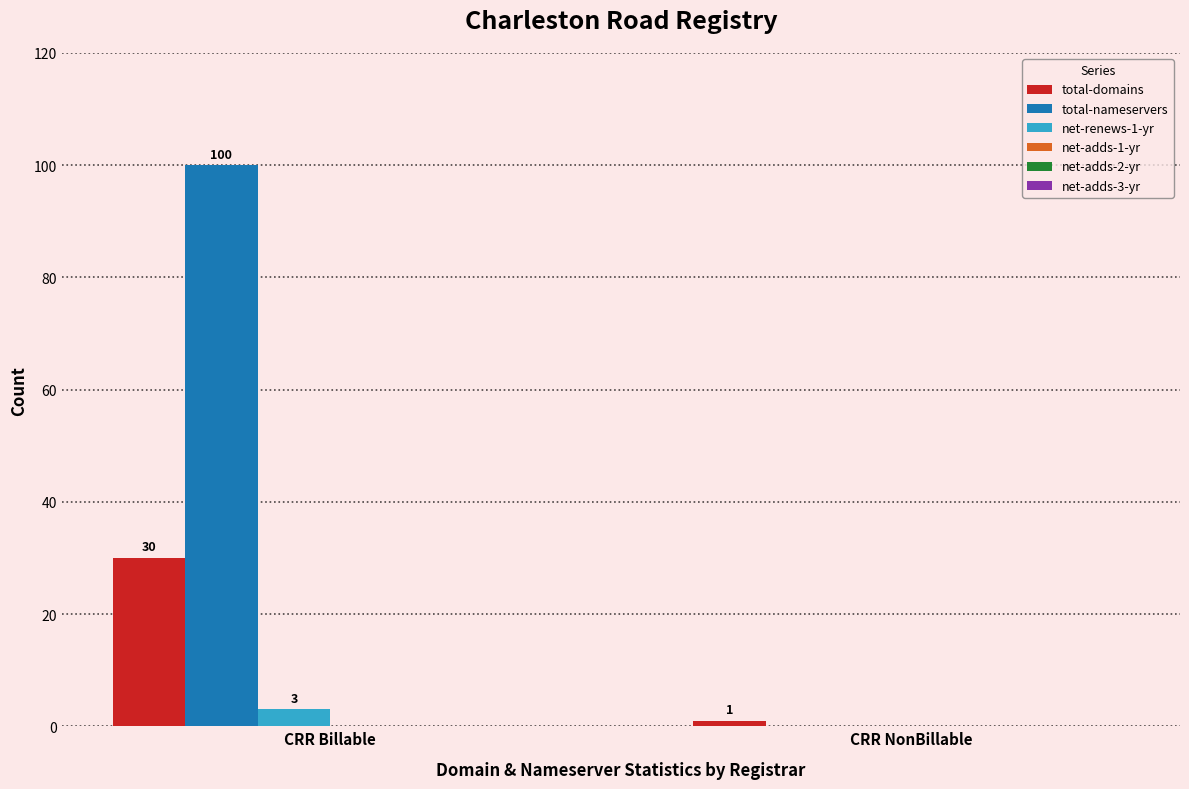

Between CRR Billable and CRR NonBillable, which series saw the biggest shift?

total-nameservers